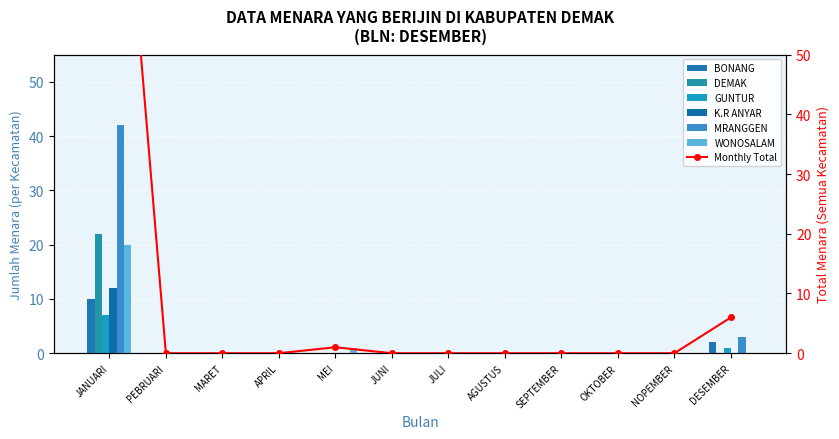

Reading right to left, transcribe all the data shown in this chart.

BONANG: DESEMBER=2	NOPEMBER=0	OKTOBER=0	SEPTEMBER=0	AGUSTUS=0	JULI=0	JUNI=0	MEI=0	APRIL=0	MARET=0	PEBRUARI=0	JANUARI=10
DEMAK: DESEMBER=0	NOPEMBER=0	OKTOBER=0	SEPTEMBER=0	AGUSTUS=0	JULI=0	JUNI=0	MEI=0	APRIL=0	MARET=0	PEBRUARI=0	JANUARI=22
GUNTUR: DESEMBER=1	NOPEMBER=0	OKTOBER=0	SEPTEMBER=0	AGUSTUS=0	JULI=0	JUNI=0	MEI=0	APRIL=0	MARET=0	PEBRUARI=0	JANUARI=7
K.R ANYAR: DESEMBER=0	NOPEMBER=0	OKTOBER=0	SEPTEMBER=0	AGUSTUS=0	JULI=0	JUNI=0	MEI=0	APRIL=0	MARET=0	PEBRUARI=0	JANUARI=12
MRANGGEN: DESEMBER=3	NOPEMBER=0	OKTOBER=0	SEPTEMBER=0	AGUSTUS=0	JULI=0	JUNI=0	MEI=0	APRIL=0	MARET=0	PEBRUARI=0	JANUARI=42
WONOSALAM: DESEMBER=0	NOPEMBER=0	OKTOBER=0	SEPTEMBER=0	AGUSTUS=0	JULI=0	JUNI=0	MEI=1	APRIL=0	MARET=0	PEBRUARI=0	JANUARI=20